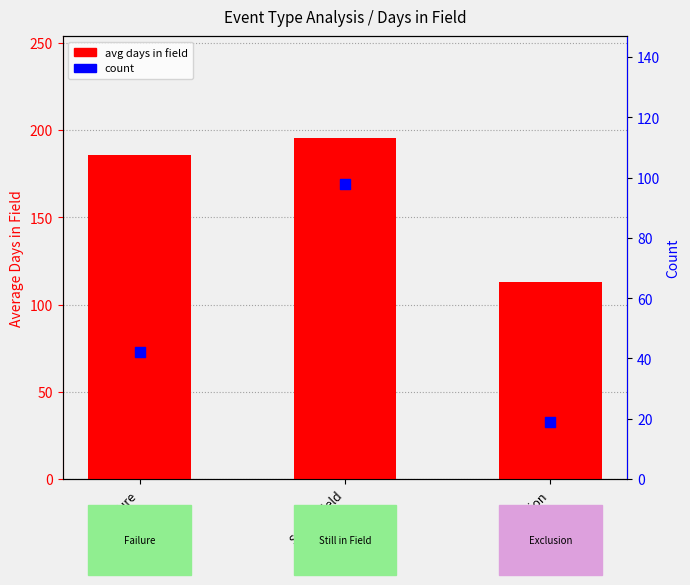

Which series has the largest total across all categories?

avg days in field